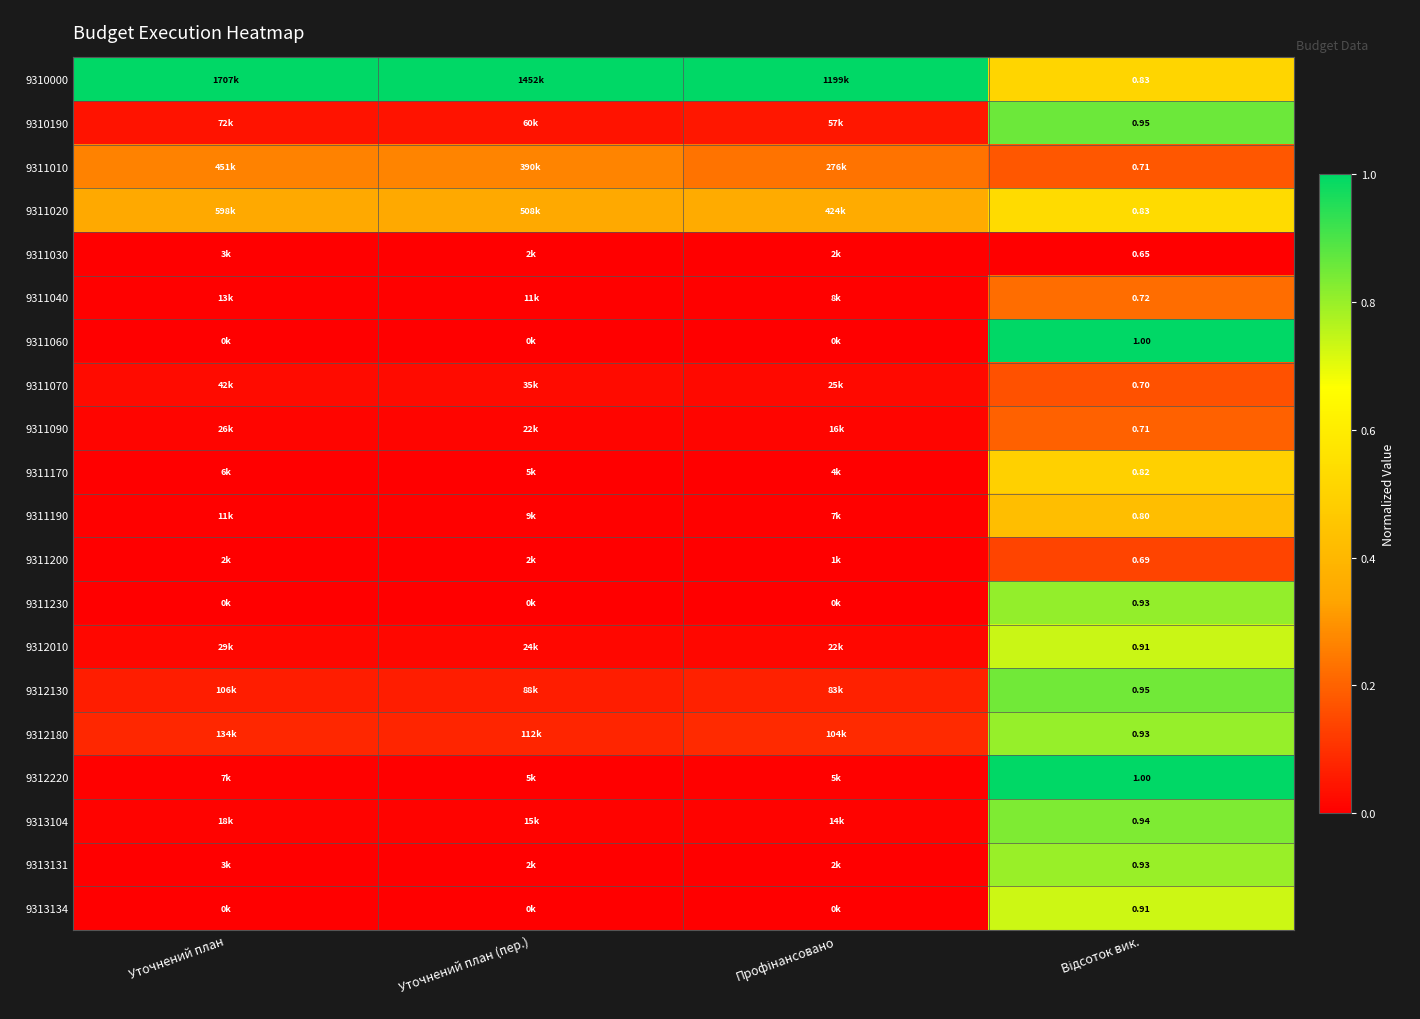

Rank the series at Уточнений план (пер.) from highest to lowest value.

9310000, 9311020, 9311010, 9312180, 9312130, 9310190, 9311070, 9312010, 9311090, 9313104, 9311040, 9311190, 9311170, 9312220, 9311030, 9313131, 9311200, 9311230, 9311060, 9313134